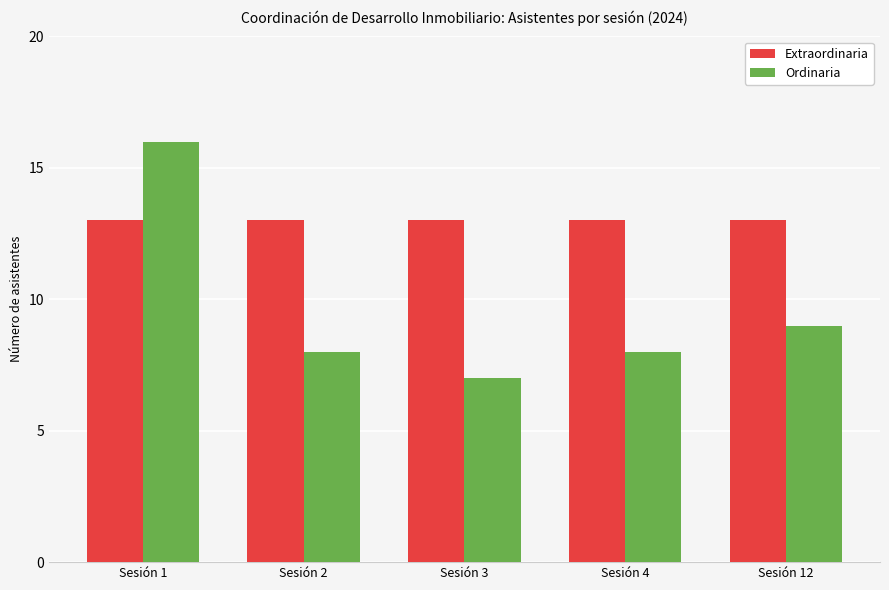

What is the average value of the Ordinaria series?

10